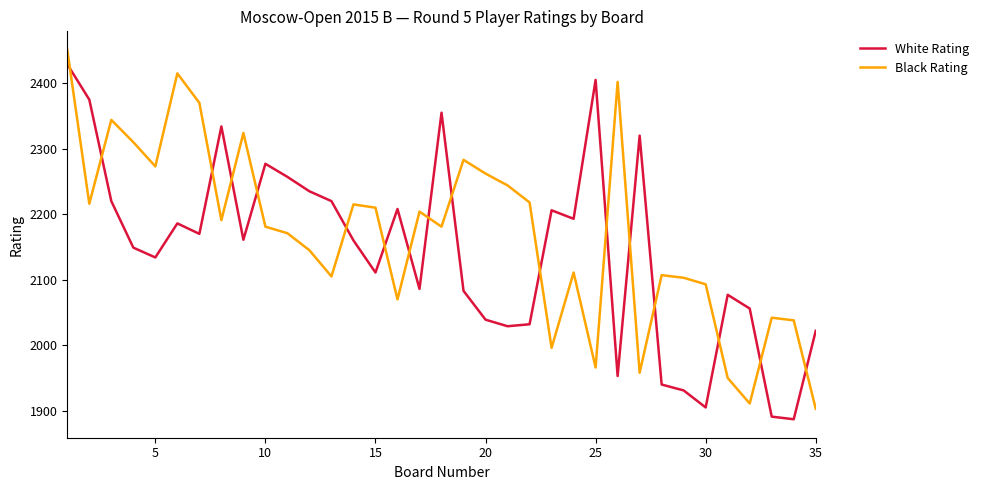

What are all the series names shown in the legend?

White Rating, Black Rating